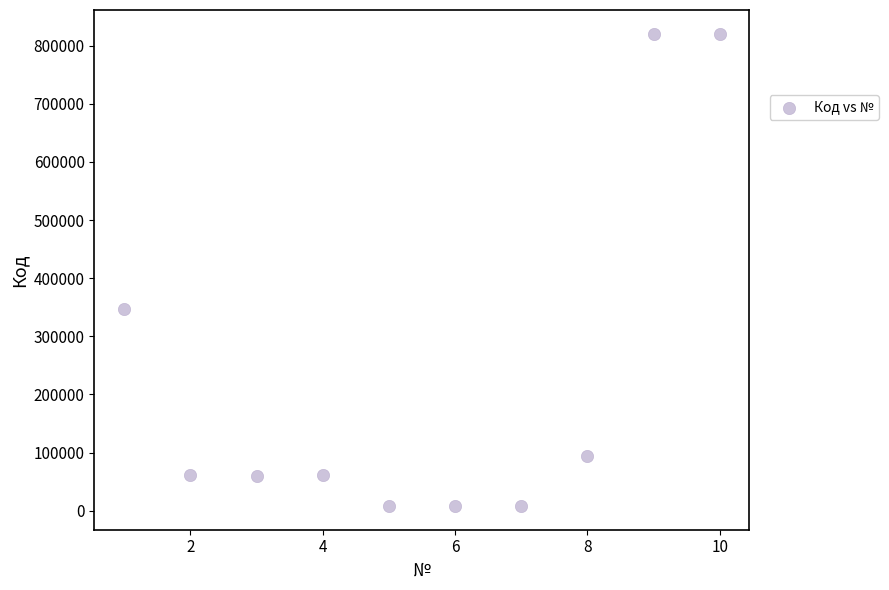

What Y value in the scatter plot is closest to 414343?

346878